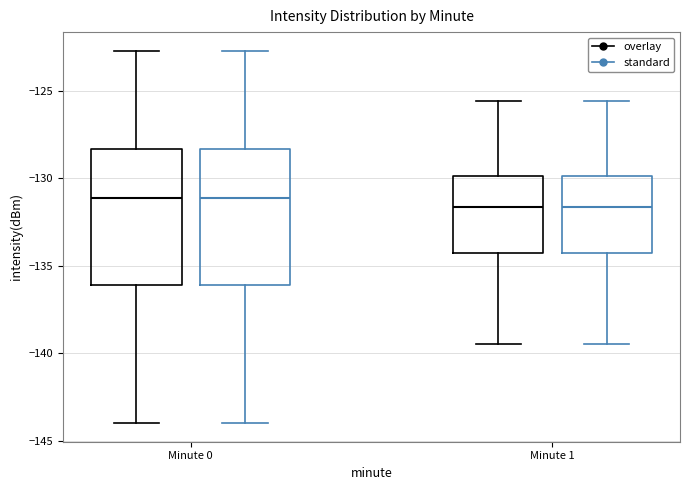

Where is the lower edge of the box for Minute 0 (overlay) on the y-axis? The values are not printed on the chart, so give them approximately, as read against the axis.

-136.0